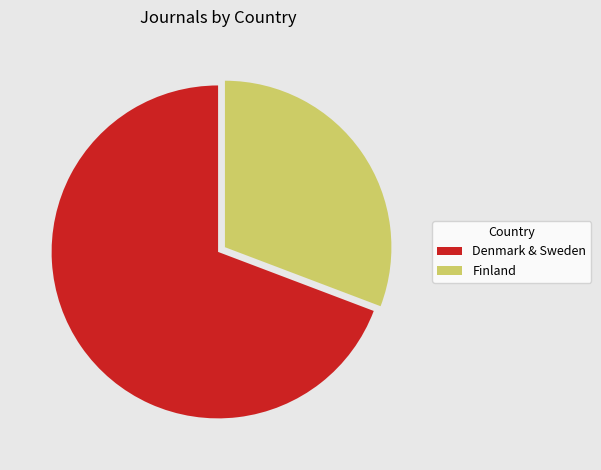

How many slices are in this pie chart?

2